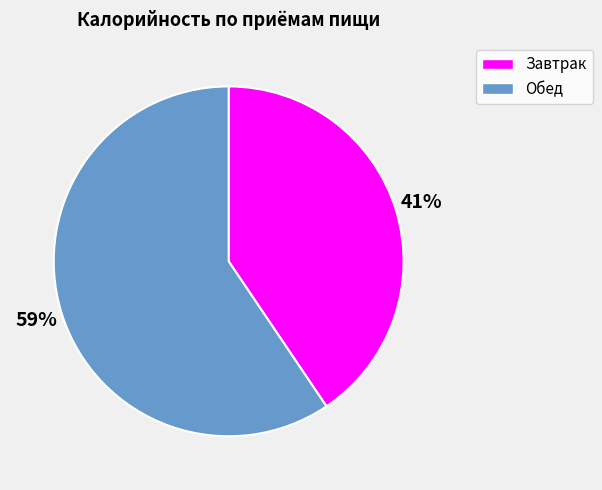

How many slices are in this pie chart?

2